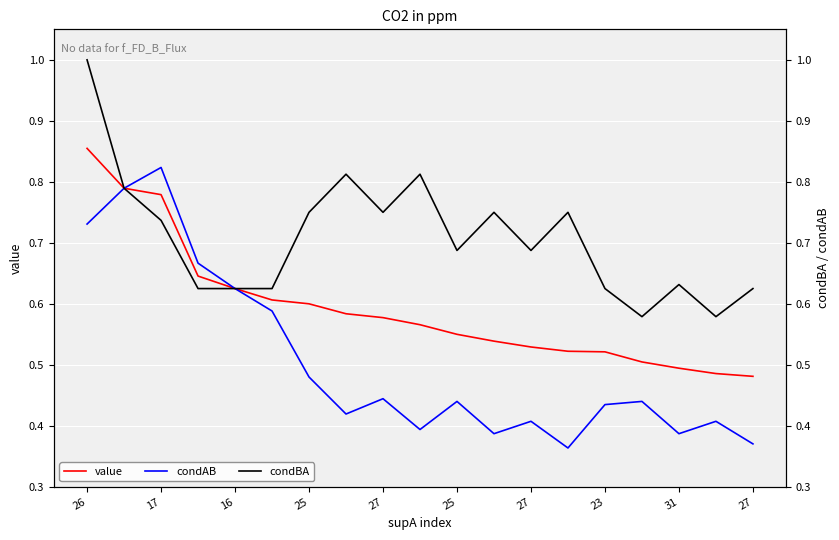

Rank the series by their average value, from highest to lowest.

condBA, value, condAB